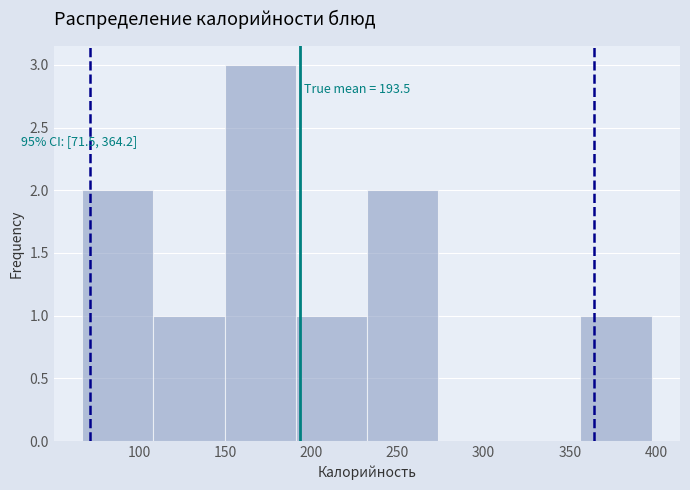

Over which range of the x-axis is the bar tallest?

150 to 190